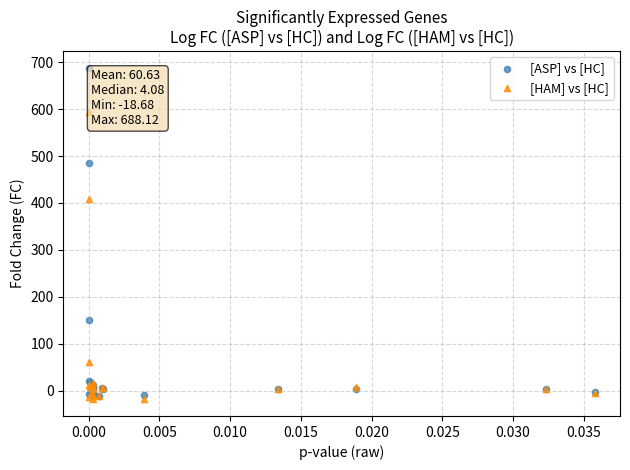

Which series contains the highest Y value?

[ASP] vs [HC]